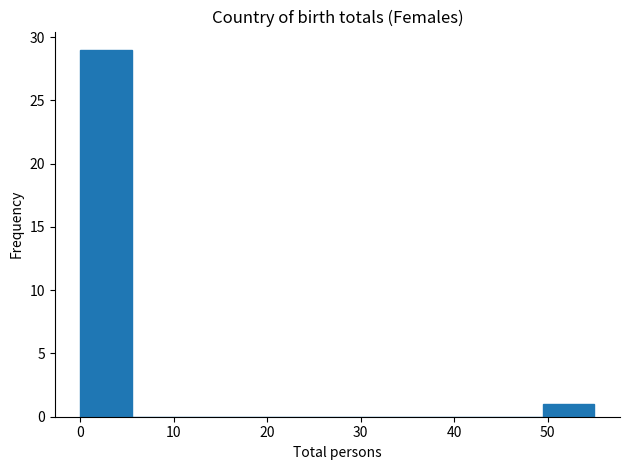

Which range on the x-axis has the tallest bar?

0.0 to 5.5